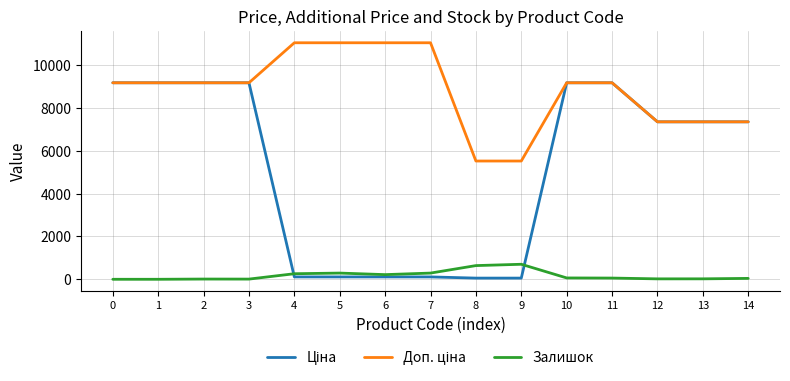

What is the total value across all series at 3?

18379.3